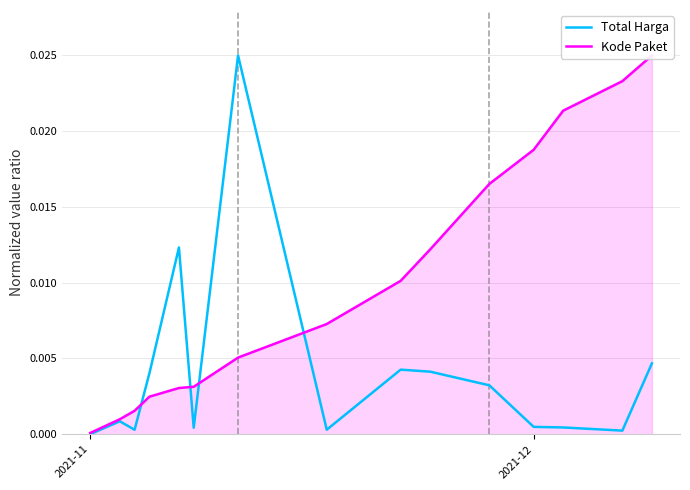

List the series in order of their peak value, highest first.

Total Harga, Kode Paket